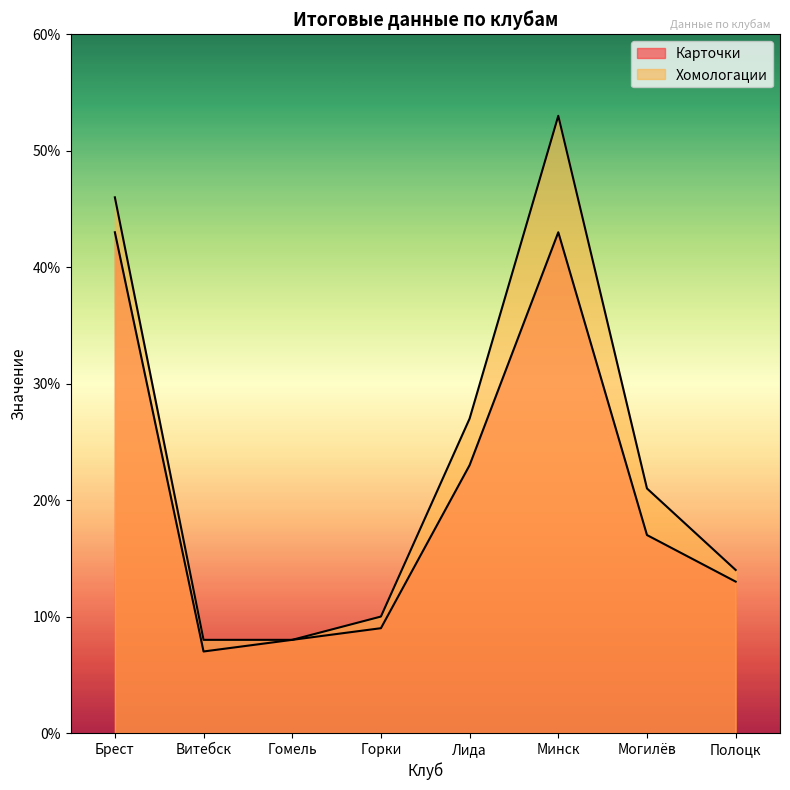

Reading right to left, what are all the values shown in this chart?

Карточки: Полоцк=13	Могилёв=17	Минск=43	Лида=23	Горки=9	Гомель=8	Витебск=7	Брест=43
Хомологации: Полоцк=14	Могилёв=21	Минск=53	Лида=27	Горки=10	Гомель=8	Витебск=8	Брест=46